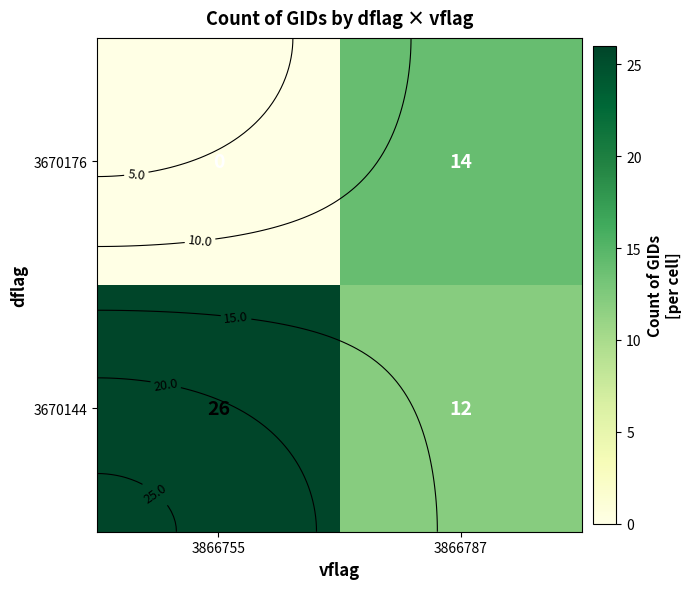

List the series in order of their overall mean, highest first.

3670144, 3670176